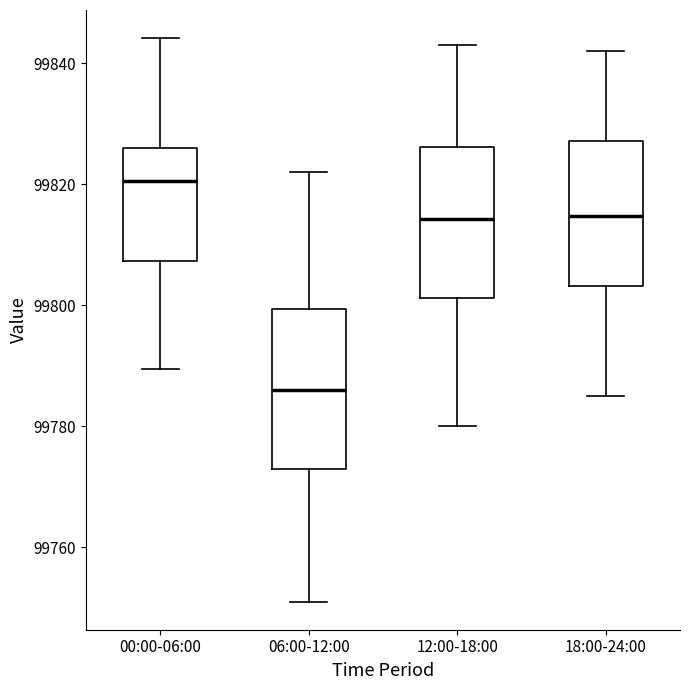

Reading left to right, transcribe this box plot: for each box, give where its median line is, the range the box spans, and where its two whiskers end, as read against the y-axis. The values are not printed on the chart, so give them approximately, as read against the axis.

00:00-06:00: median 99820, box 99808 to 99826, whiskers 99790 to 99844
06:00-12:00: median 99786, box 99772 to 99800, whiskers 99752 to 99822
12:00-18:00: median 99814, box 99802 to 99826, whiskers 99780 to 99844
18:00-24:00: median 99814, box 99804 to 99828, whiskers 99786 to 99842